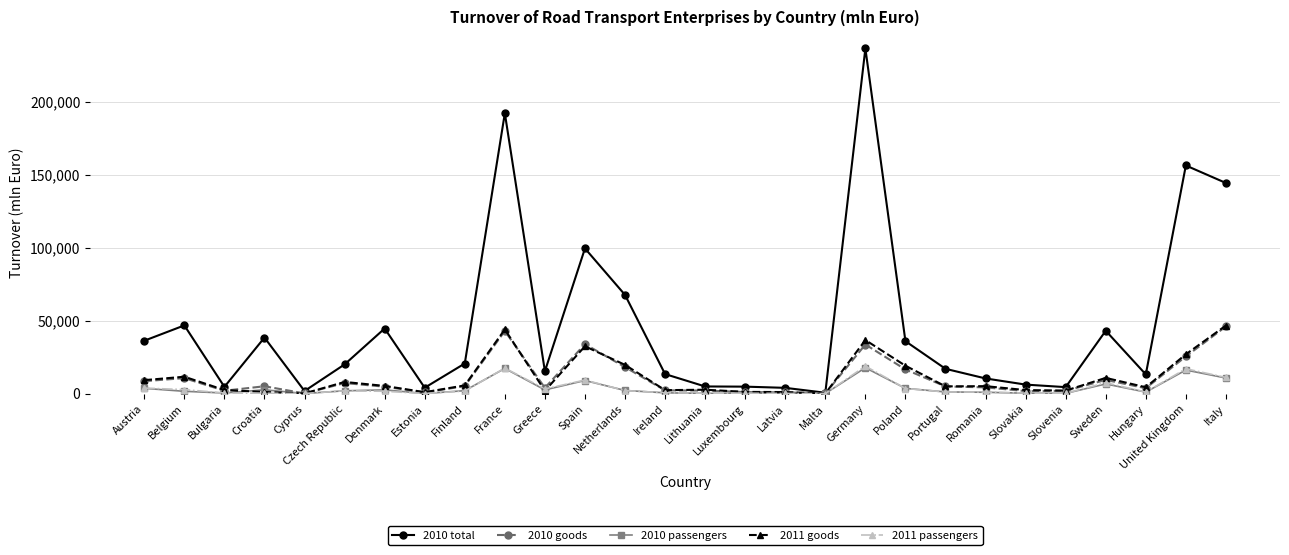

True or false: 2011 goods has a value of 11627 at Belgium.

True